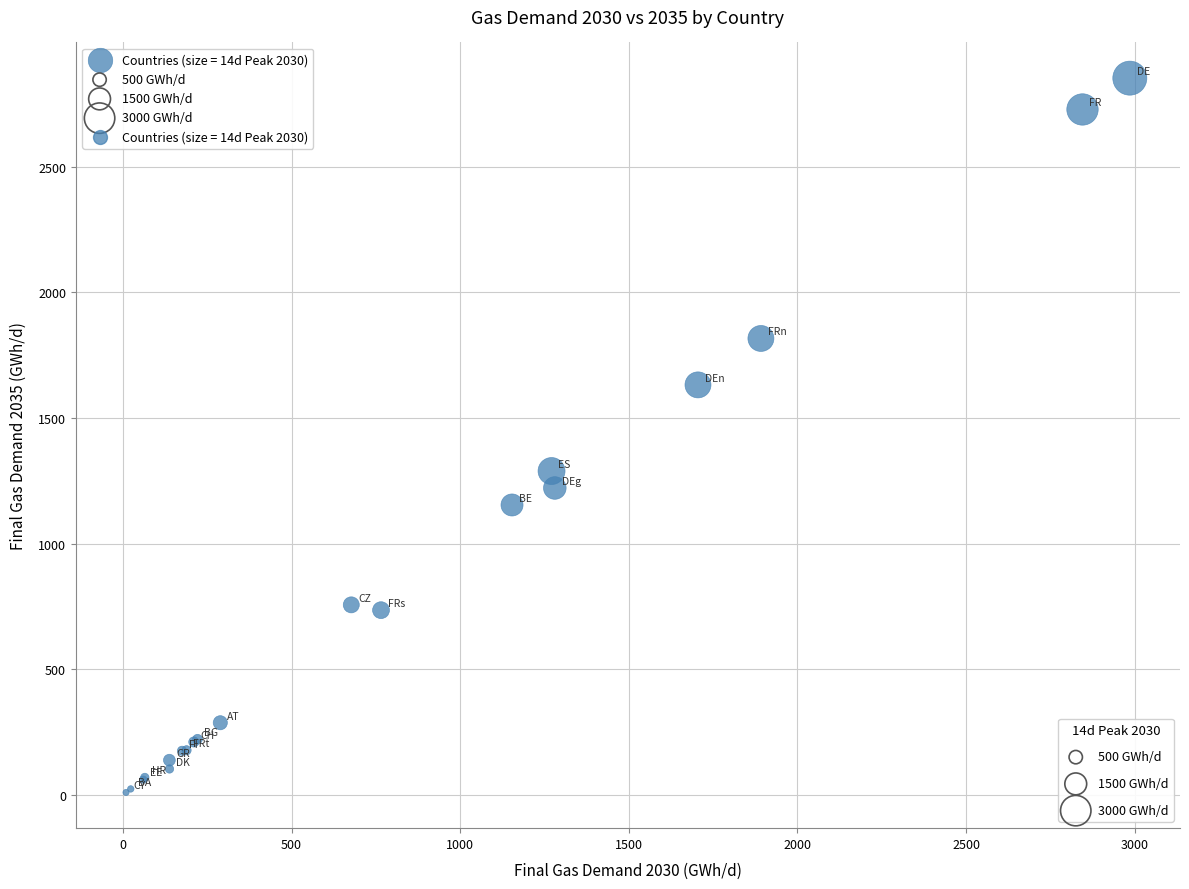

What Y value in the scatter plot is closest to 1431?

1288.9